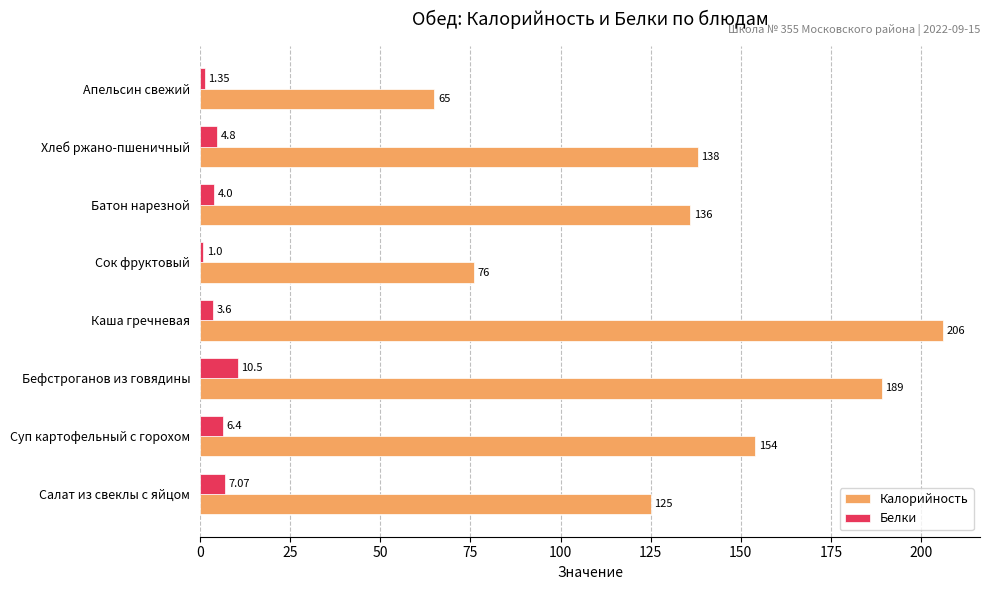

Rank the series by their maximum value, from highest to lowest.

Калорийность, Белки